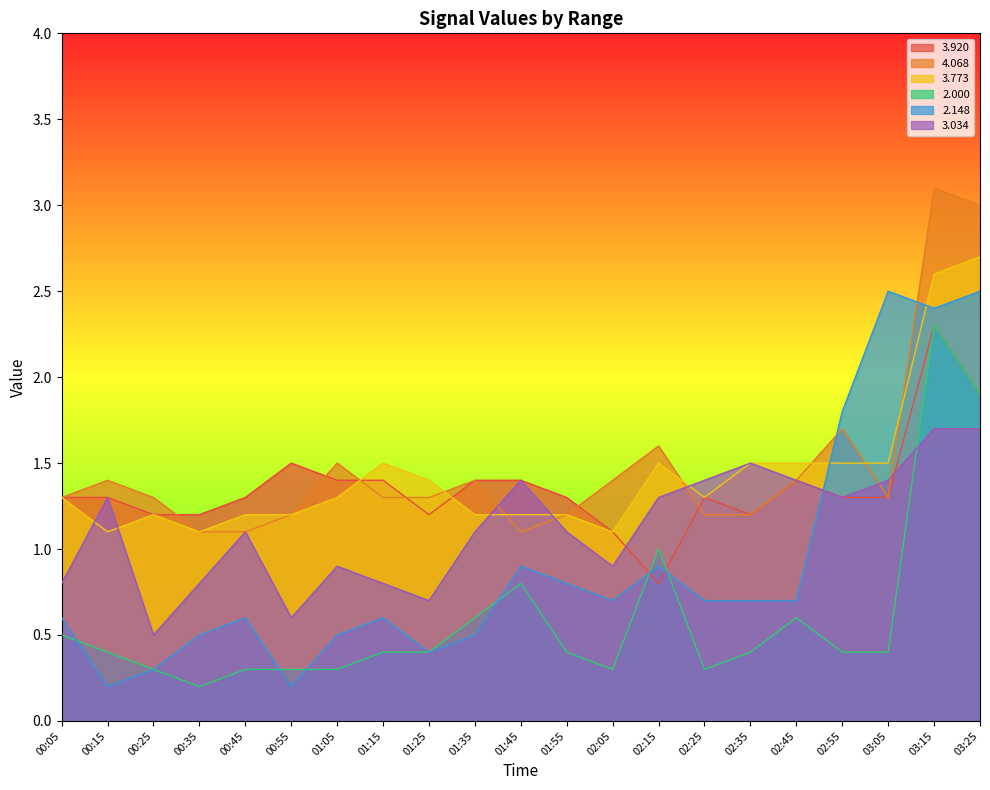

Reading left to right, transcribe all the data shown in this chart.

  3.920: 1.3	1.3	1.2	1.2	1.3	1.5	1.4	1.4	1.2	1.4	1.4	1.3	1.1	0.8	1.3	1.2	1.4	1.3	1.3	2.3	1.9
  4.068: 1.3	1.4	1.3	1.1	1.1	1.2	1.5	1.3	1.3	1.4	1.1	1.2	1.4	1.6	1.2	1.2	1.4	1.7	1.3	3.1	3.0
  3.773: 1.3	1.1	1.2	1.1	1.2	1.2	1.3	1.5	1.4	1.2	1.2	1.2	1.1	1.5	1.3	1.5	1.5	1.5	1.5	2.6	2.7
 2.000: 0.5	0.4	0.3	0.2	0.3	0.3	0.3	0.4	0.4	0.6	0.8	0.4	0.3	1.0	0.3	0.4	0.6	0.4	0.4	2.3	1.9
  2.148: 0.6	0.2	0.3	0.5	0.6	0.2	0.5	0.6	0.4	0.5	0.9	0.8	0.7	0.9	0.7	0.7	0.7	1.8	2.5	2.4	2.5
  3.034: 0.8	1.3	0.5	0.8	1.1	0.6	0.9	0.8	0.7	1.1	1.4	1.1	0.9	1.3	1.4	1.5	1.4	1.3	1.4	1.7	1.7